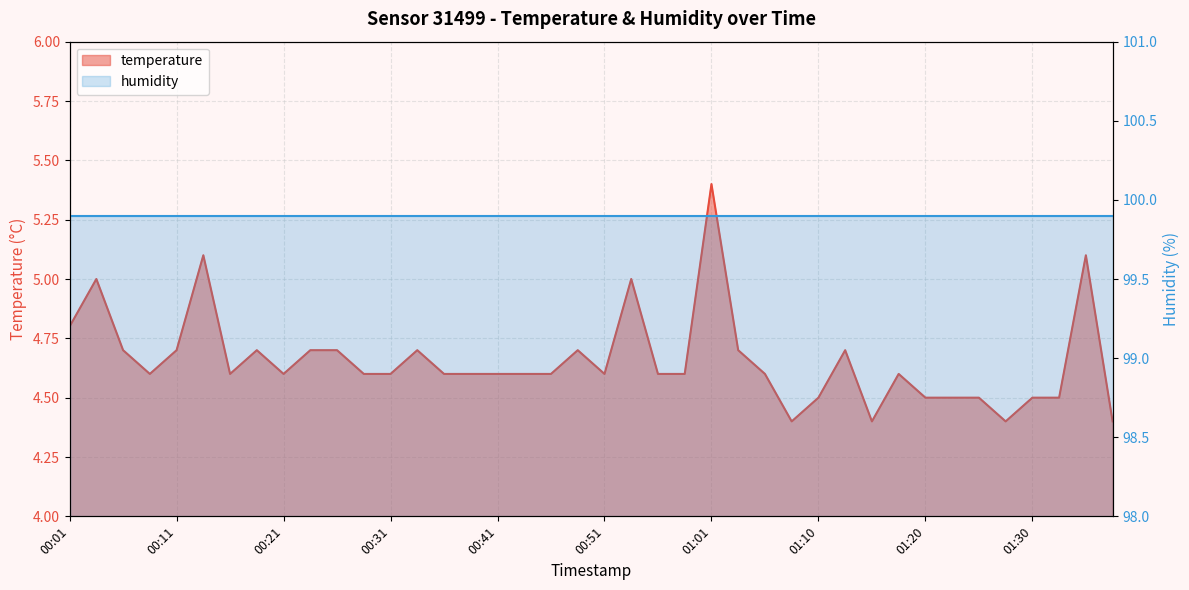

How many data points does each series have?

40